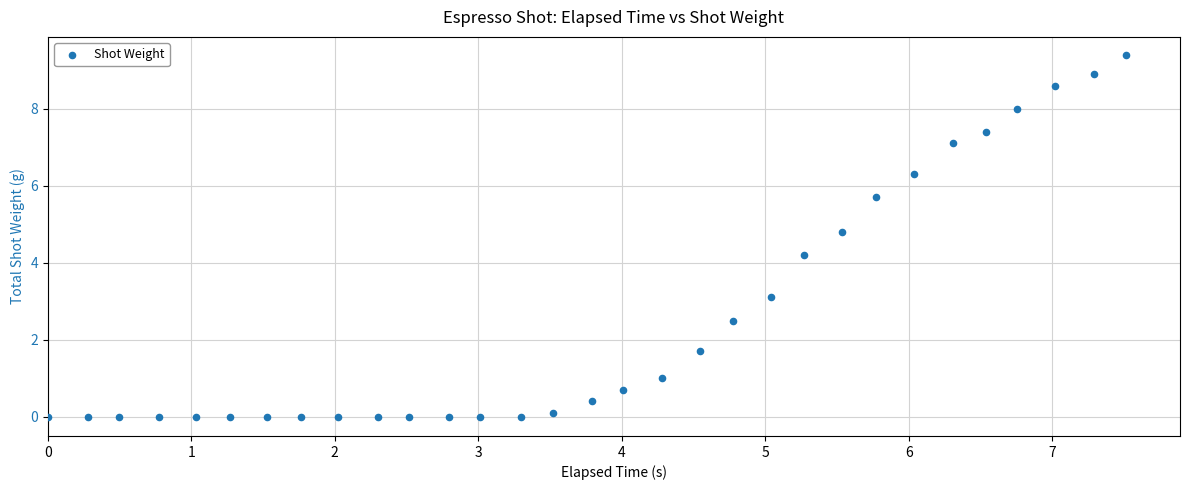

What Y value in the scatter plot is closest to 4?

4.2